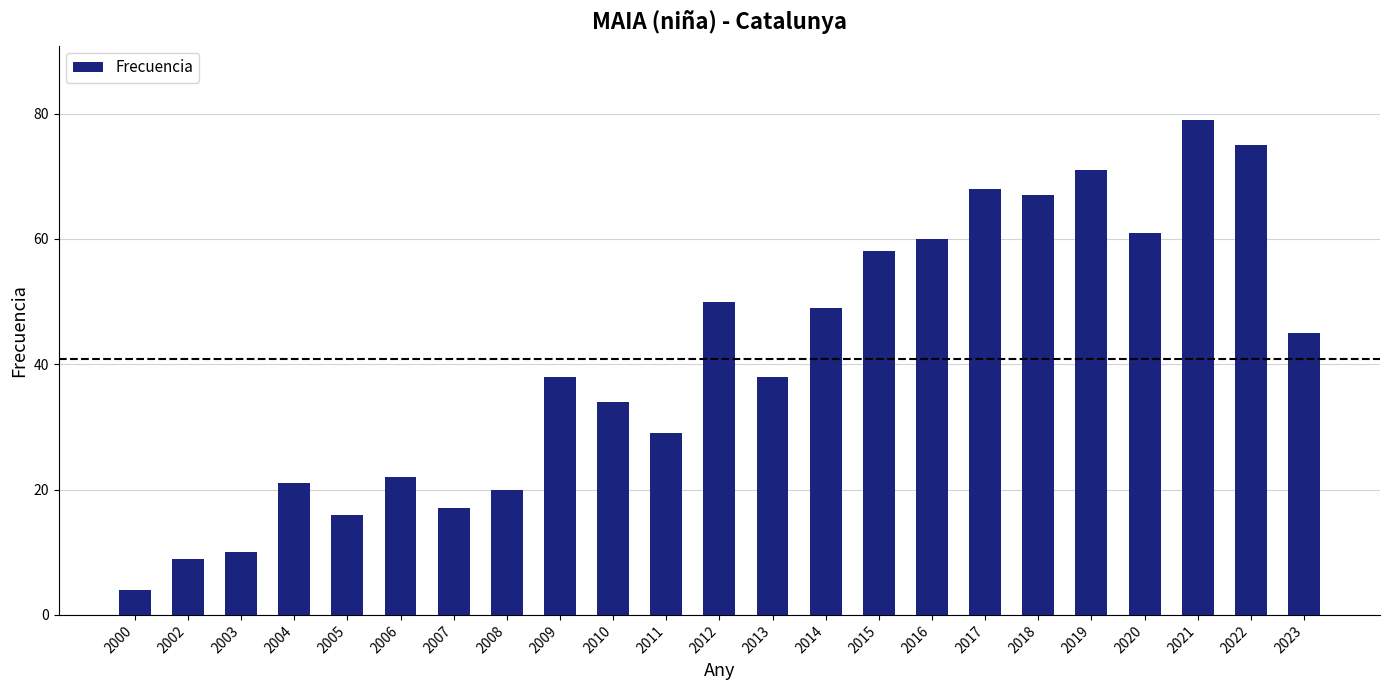

Are the bars grouped side by side (vs. stacked)?

No